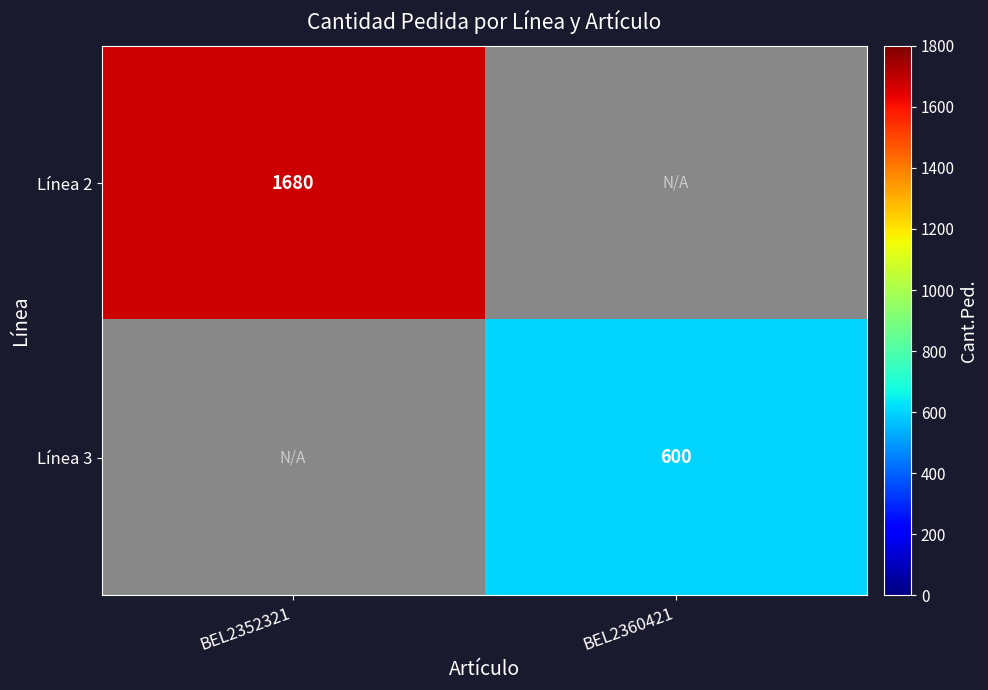

How many categories are shown in the chart?

2